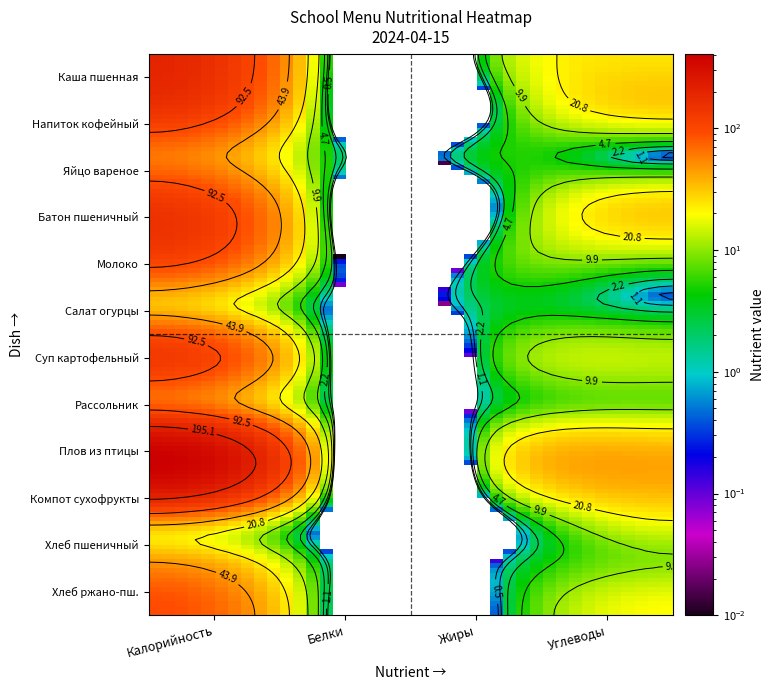

Is it true that Каша вязкая из пшенной крупы с маслом equals 2.7 at Белки?

False